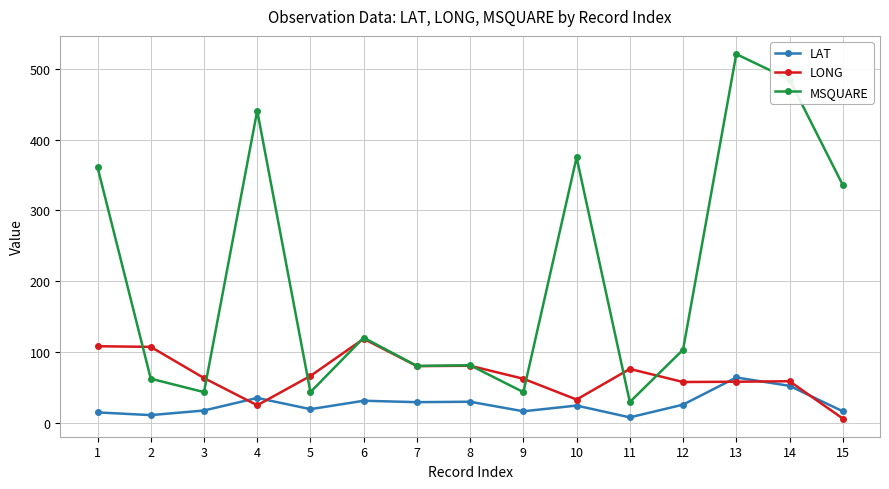

How many lines are shown in the chart?

3